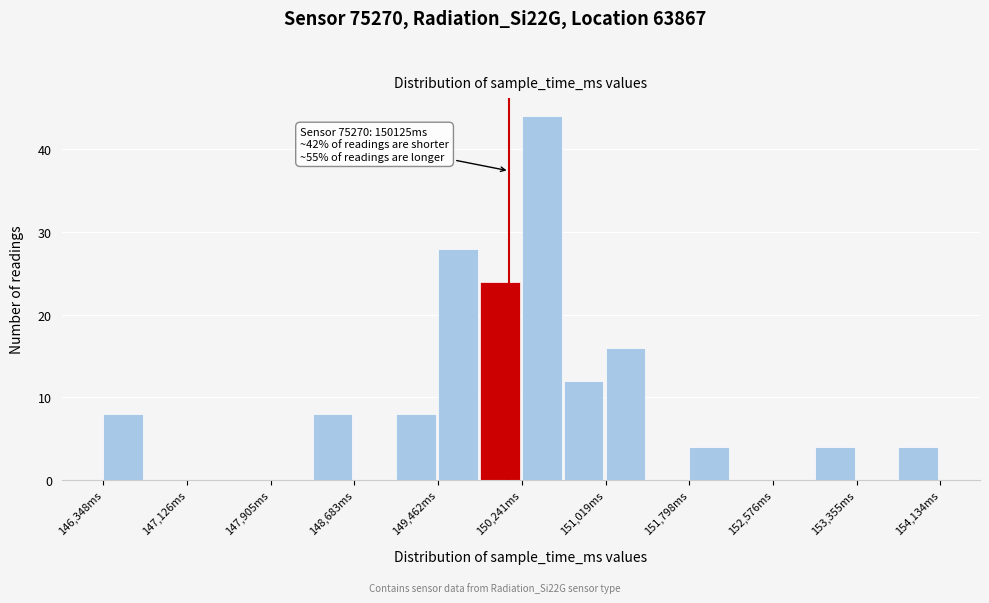

Around what value on the x-axis is the tallest bar? Give the approximate position of its centre, as read against the axis.

150400